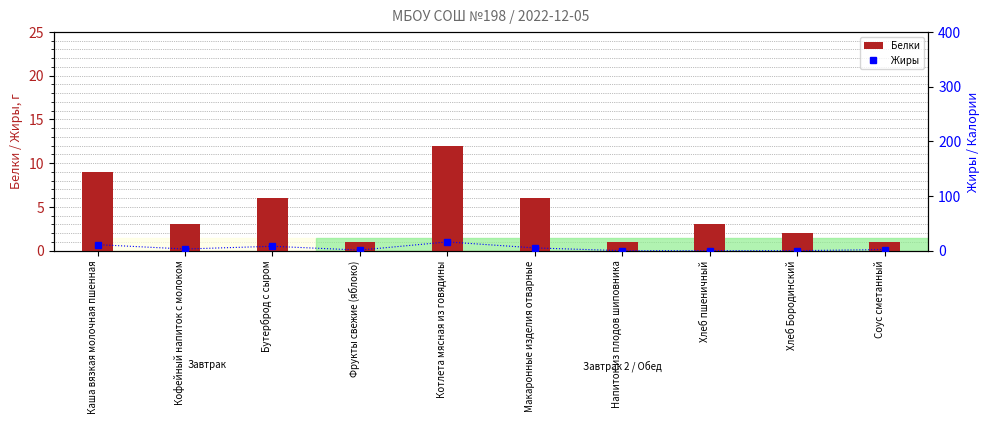

Which category has the highest value in the Белки series?

Котлета мясная из говядины